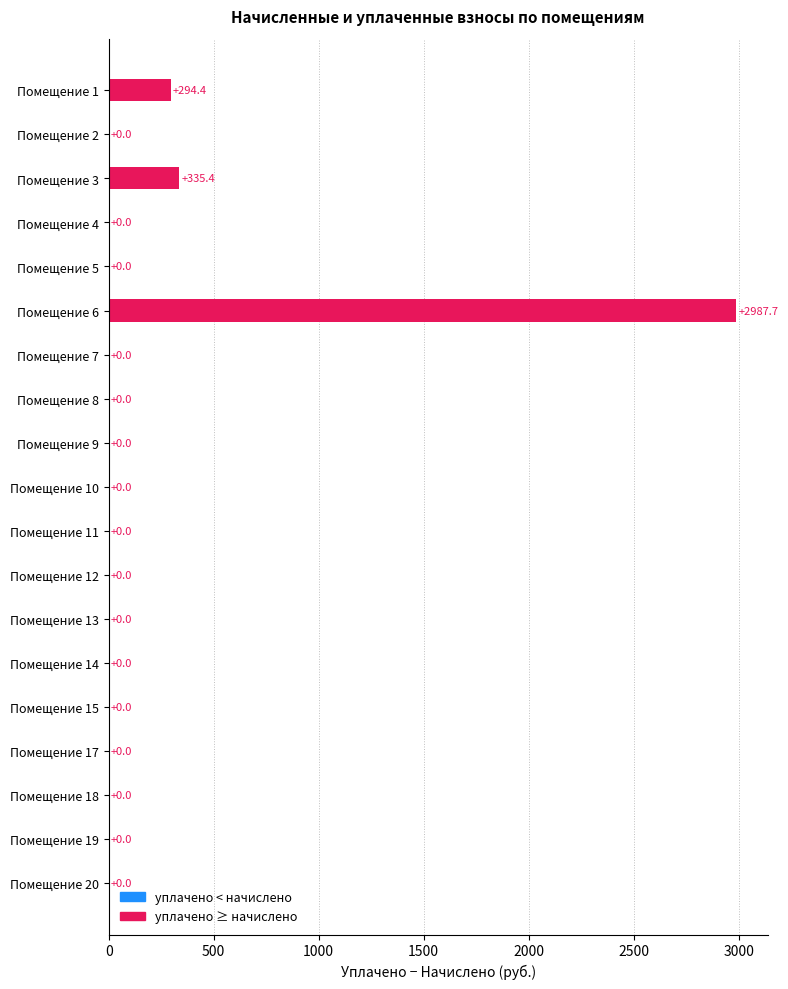

The chart shows a value of 5271.3 at Помещение 6. True or false?

False